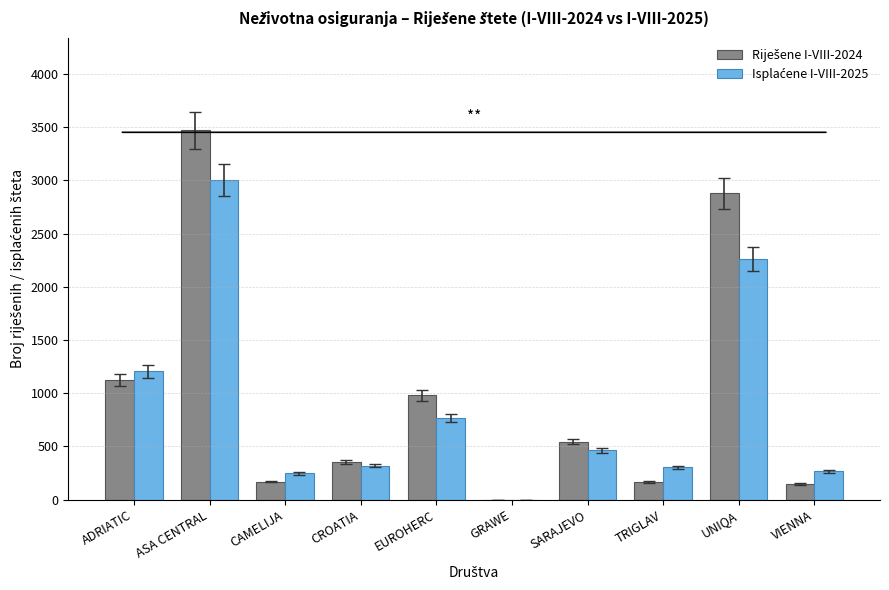

At which category is the sum across all series the highest?

ASA CENTRAL